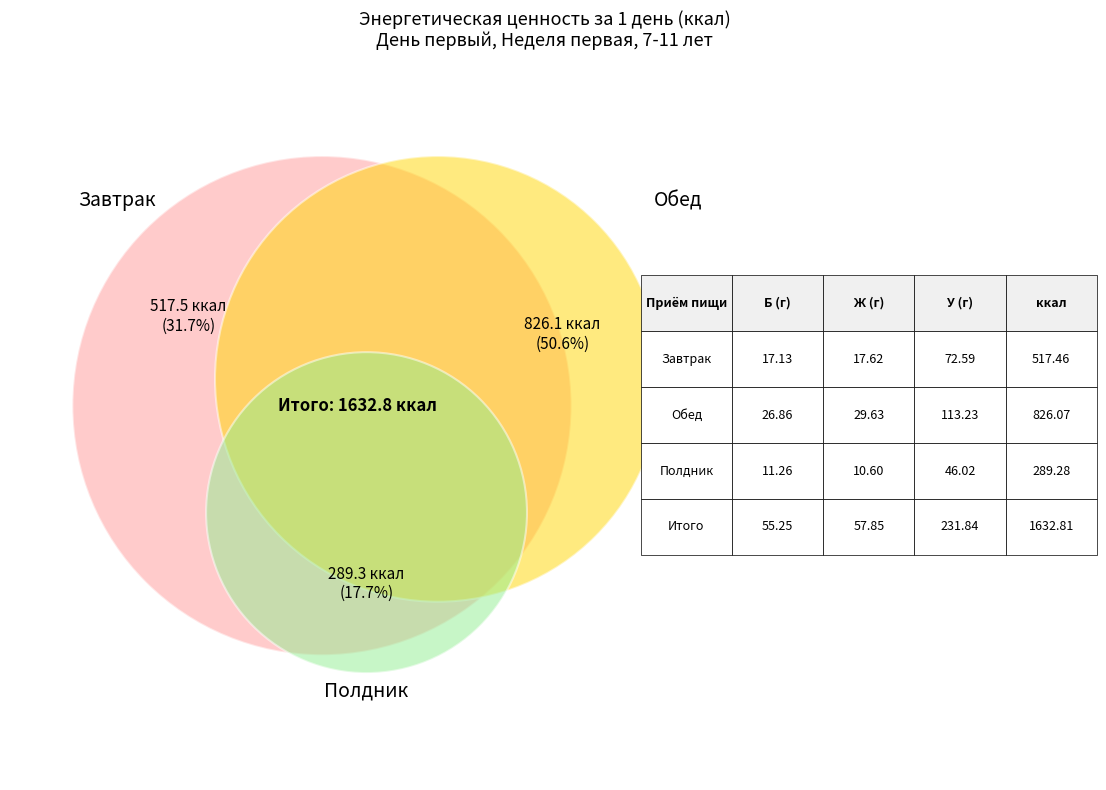

Between Завтрак and Обед, which is larger?

Обед